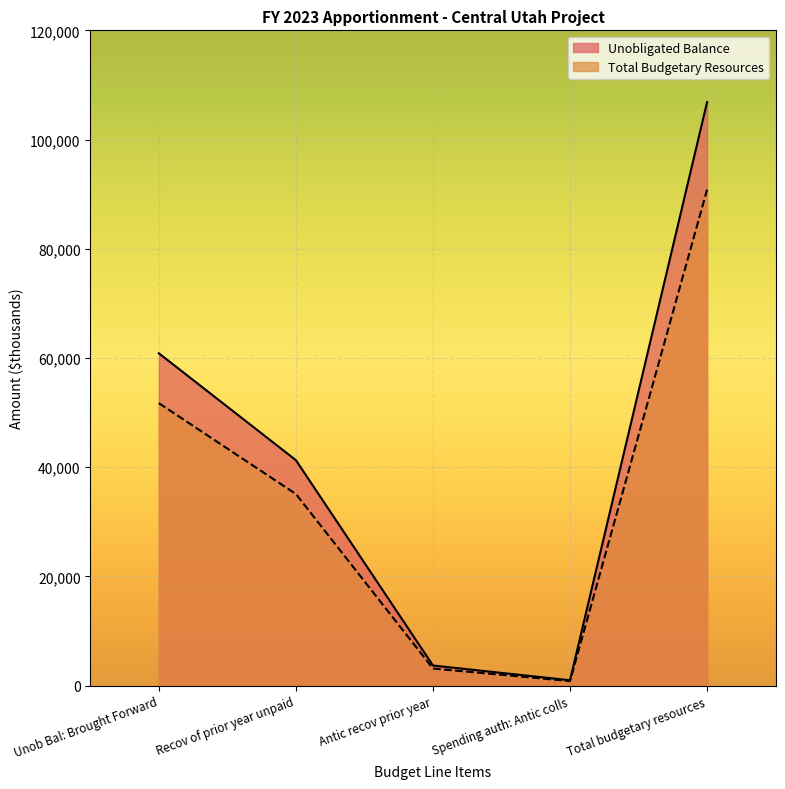

At which label does Total Budgetary Resources first exceed 35104?

Unob Bal: Brought Forward